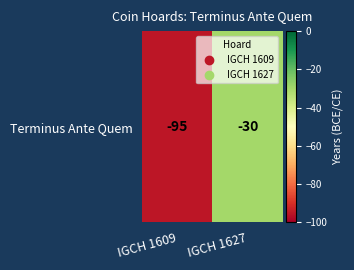

Reading left to right, list all the values displayed in this chart.

-95	-30